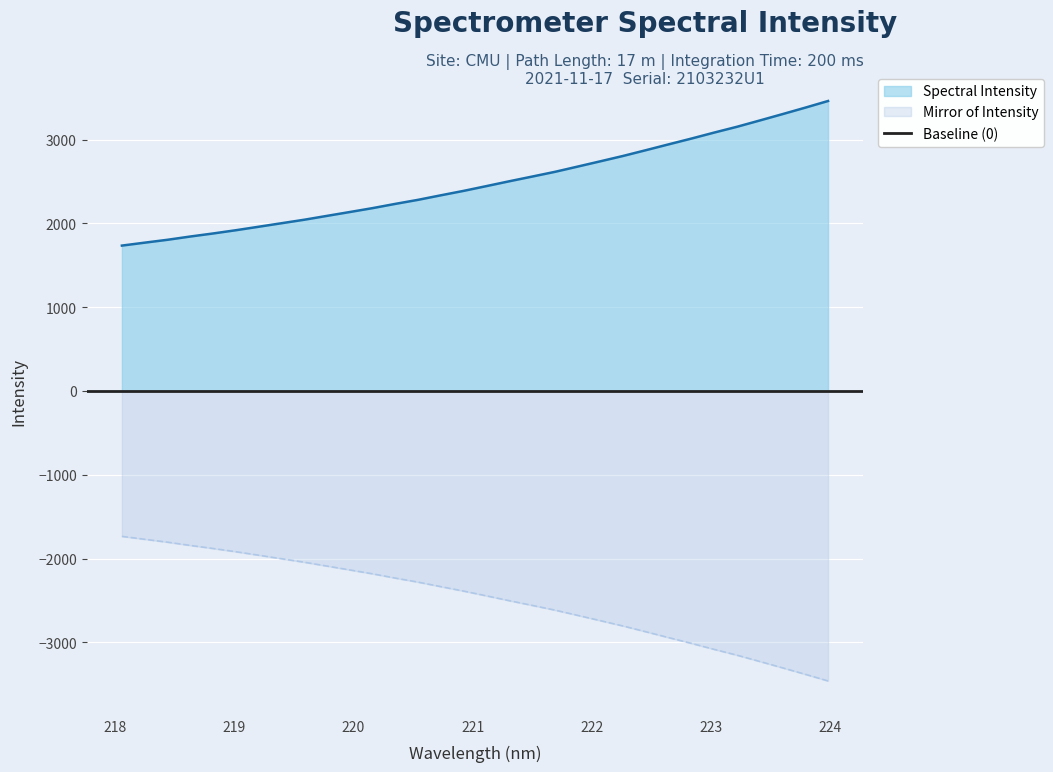

Reading left to right, extract all data points from this chart.

218.0596=1734.5	218.2508=1769.5	218.442=1803.8	218.6332=1842.8	218.8244=1879.2	219.0156=1917.9	219.2067=1959.4	219.3979=2001.3	219.589=2043.1	219.7801=2089.3	219.9712=2135.2	220.1623=2181.8	220.3533=2232.5	220.5444=2280.9	220.7354=2334.9	220.9264=2387.8	221.1174=2444.7	221.3083=2502.1	221.4993=2557.9	221.6902=2614.3	221.8812=2677.2	222.0721=2740.4	222.263=2804.4	222.4538=2873.2	222.6447=2942.7	222.8355=3011.7	223.0264=3083.2	223.2172=3152.2	223.408=3227.2	223.5987=3303.2	223.7895=3380.3	223.9802=3459.6